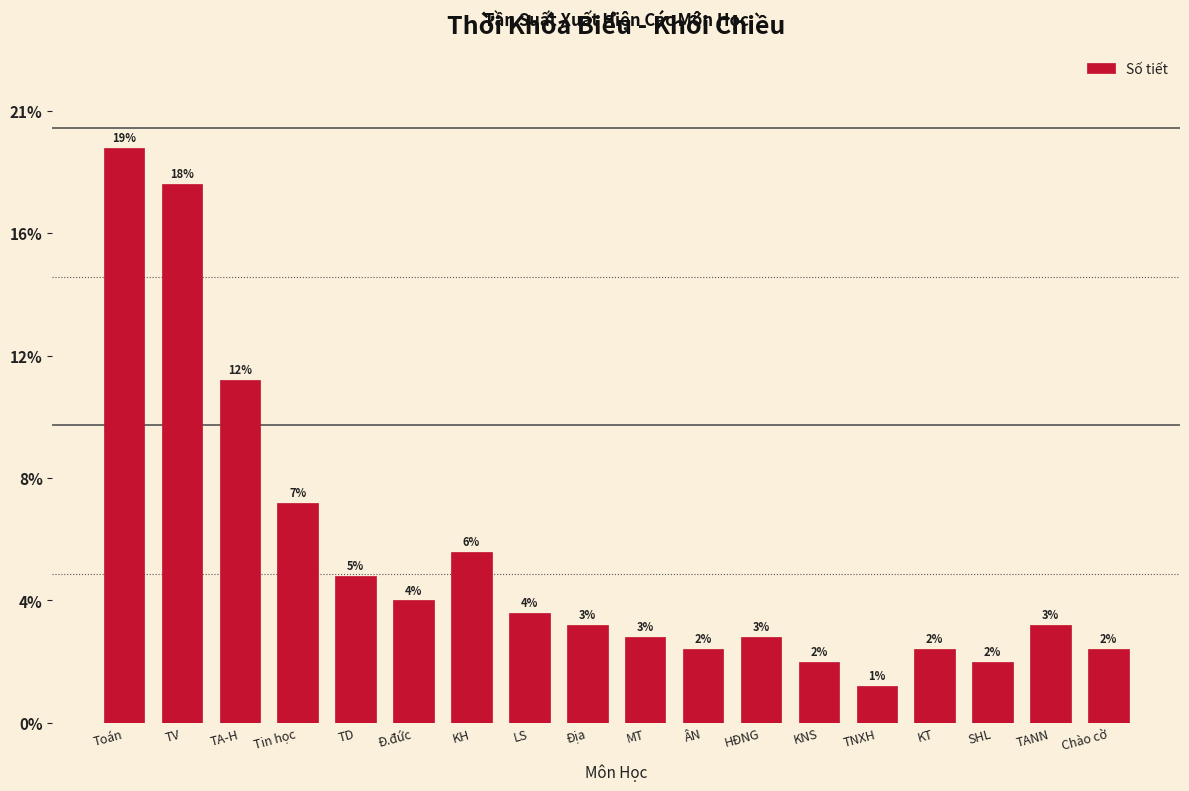

Are the bars horizontal?

No